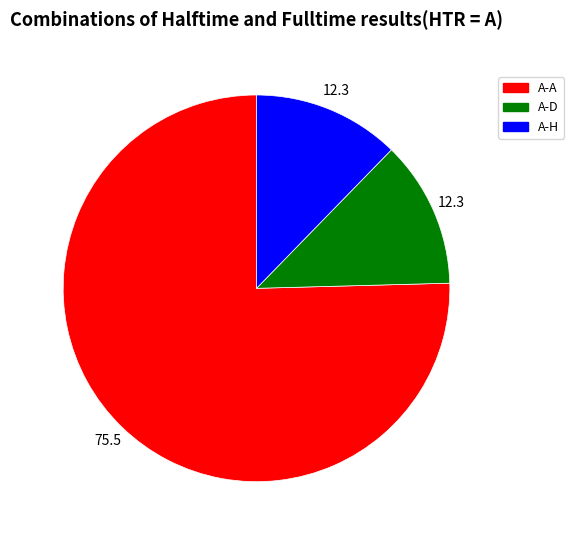

Is the sum of A-D and A-A greater than half?

Yes